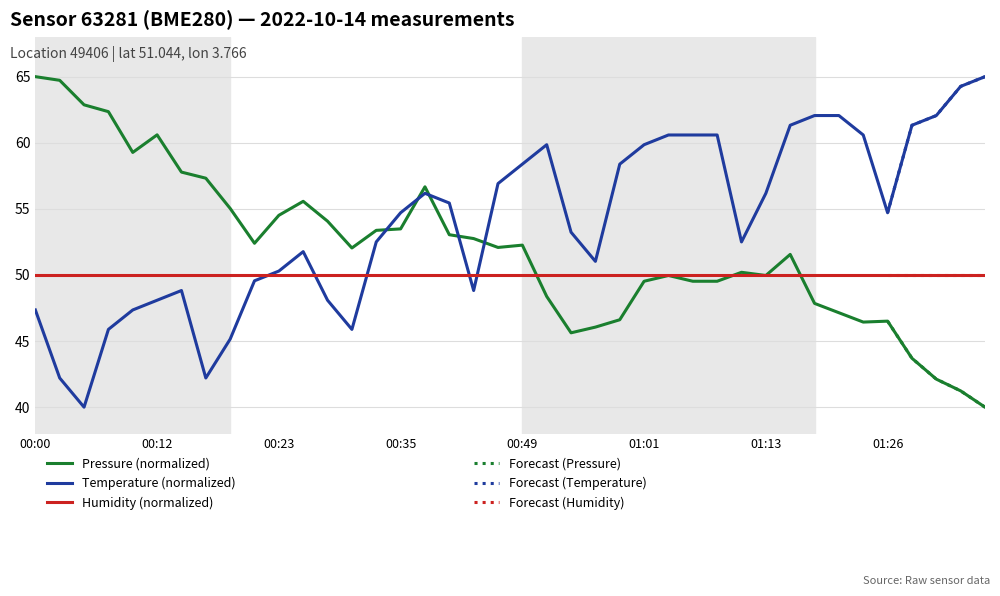

What is the label of the 39th point from the right?

00:02